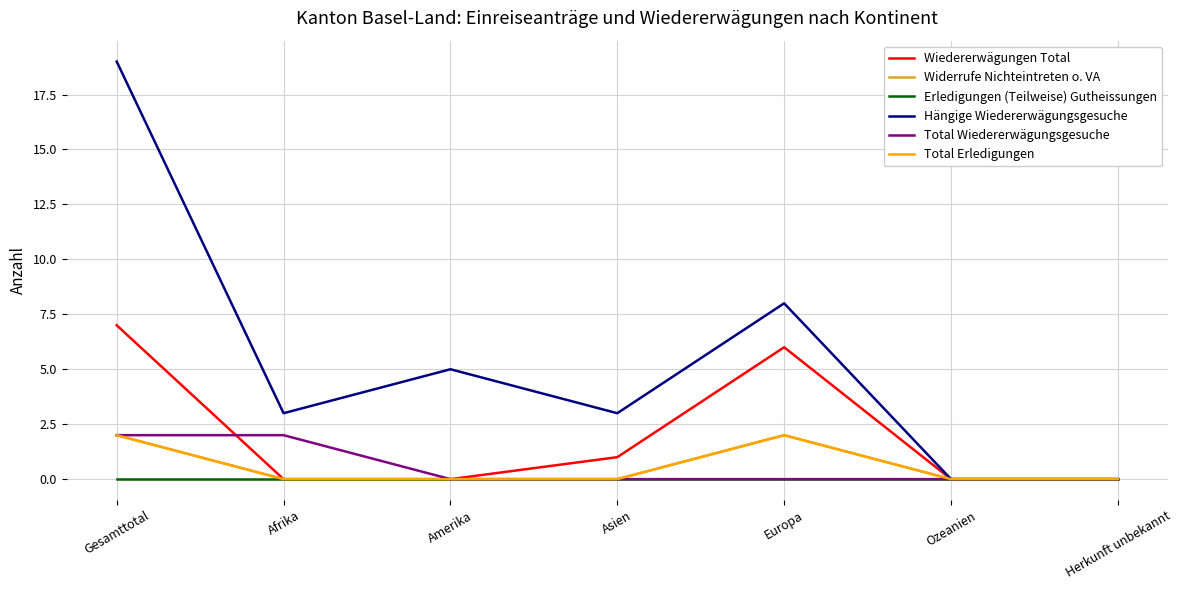

How many interior local peaks does the Total Erledigungen series have?

1